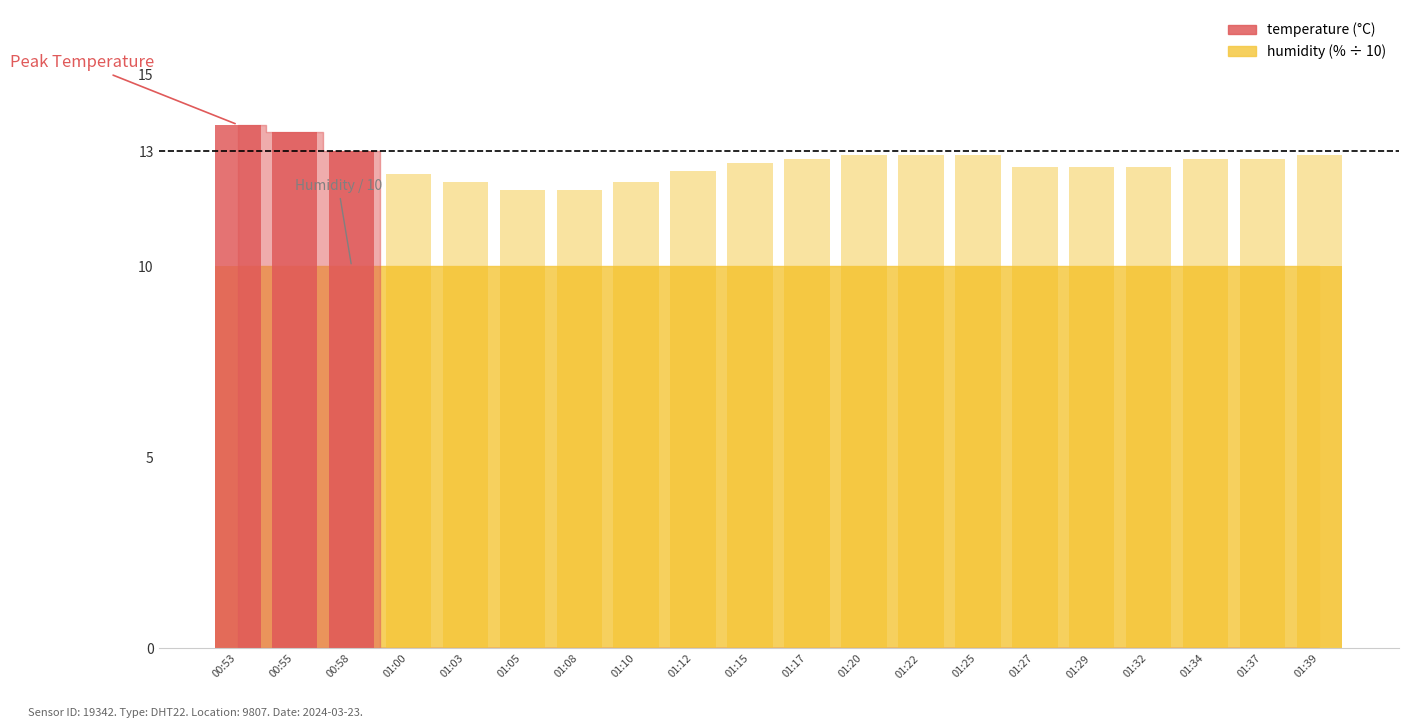

The value of temperature (below threshold) at 00:58 is 7.9. True or false?

False